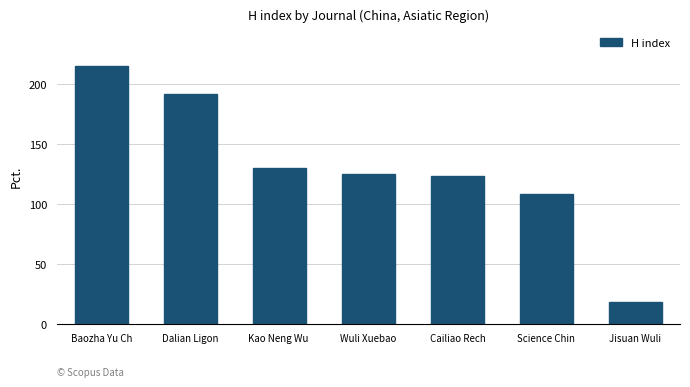

Are the bars grouped side by side (vs. stacked)?

No